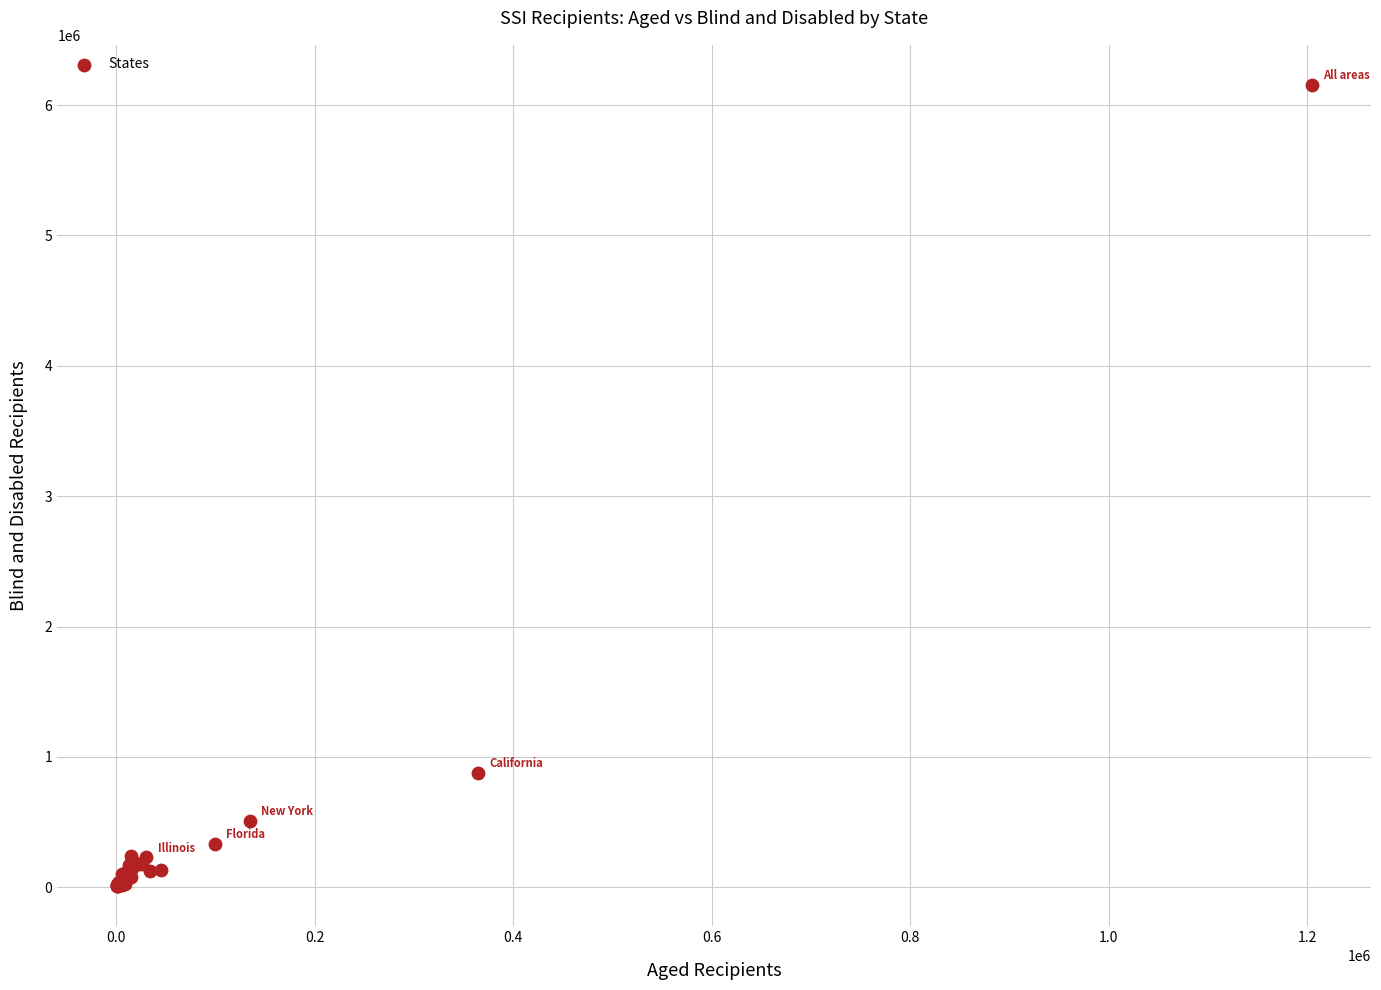

What Y value in the scatter plot is closest to 3081059?

880384